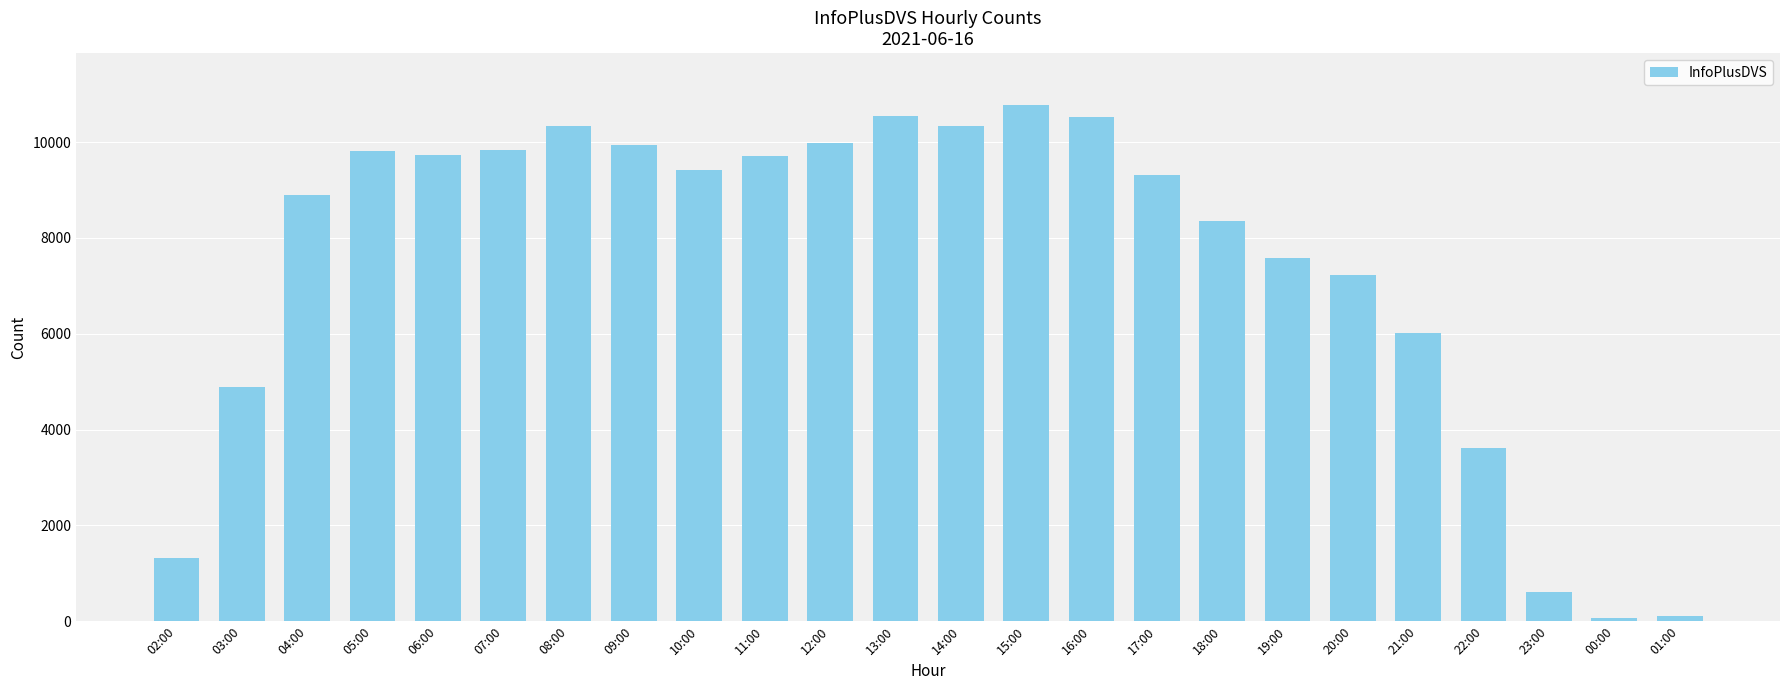

What value does the data have at 09:00, to the nearest 50?

9950